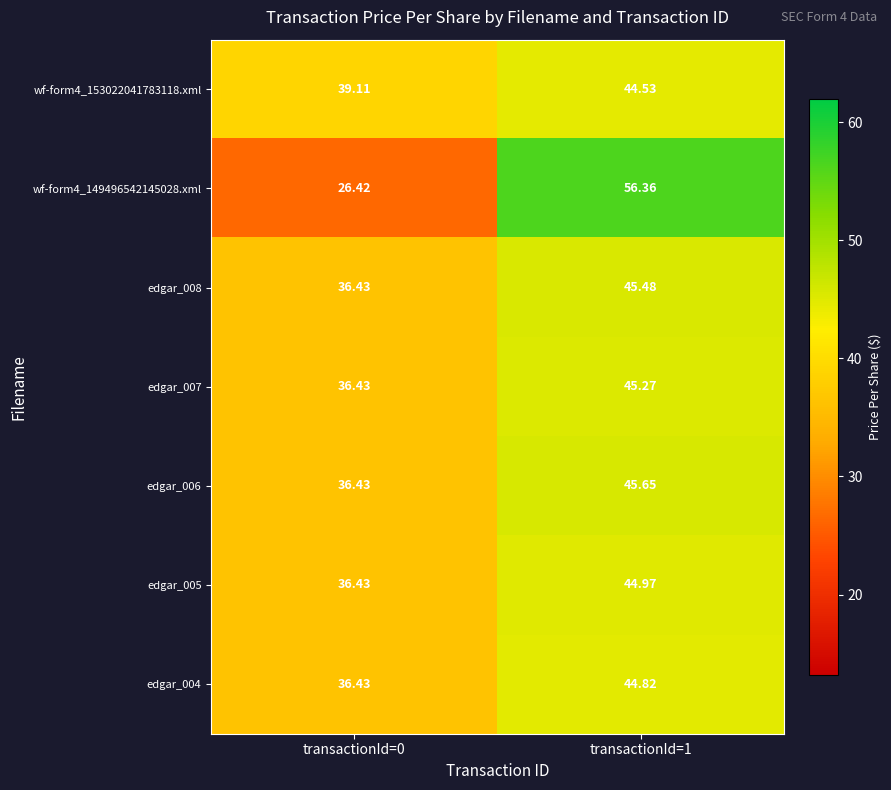

List the series in order of their peak value, lowest first.

wf-form4_153022041783118.xml, edgar_004, edgar_005, edgar_007, edgar_008, edgar_006, wf-form4_149496542145028.xml